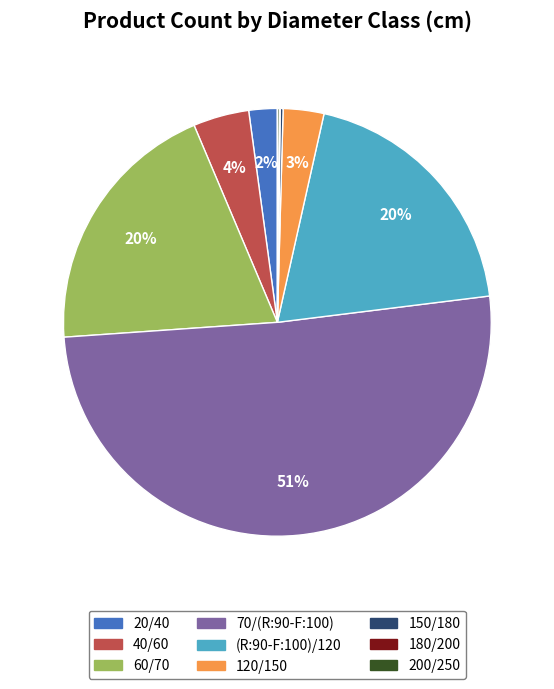

To the nearest percent, what portion does (R:90-F:100)/120 represent?

20%